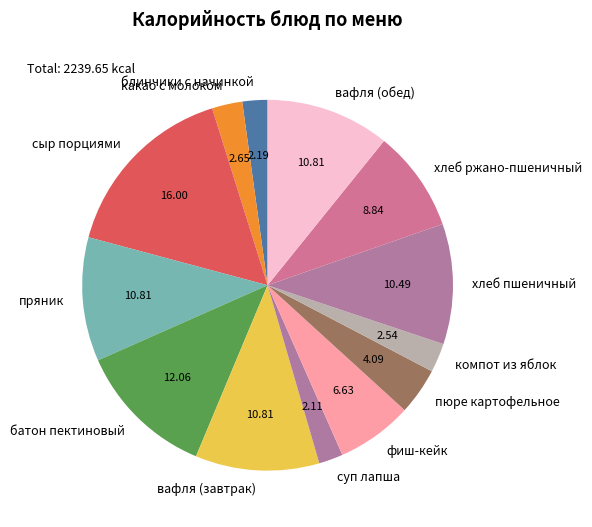

Which category has the biggest portion of the pie?

сыр порциями